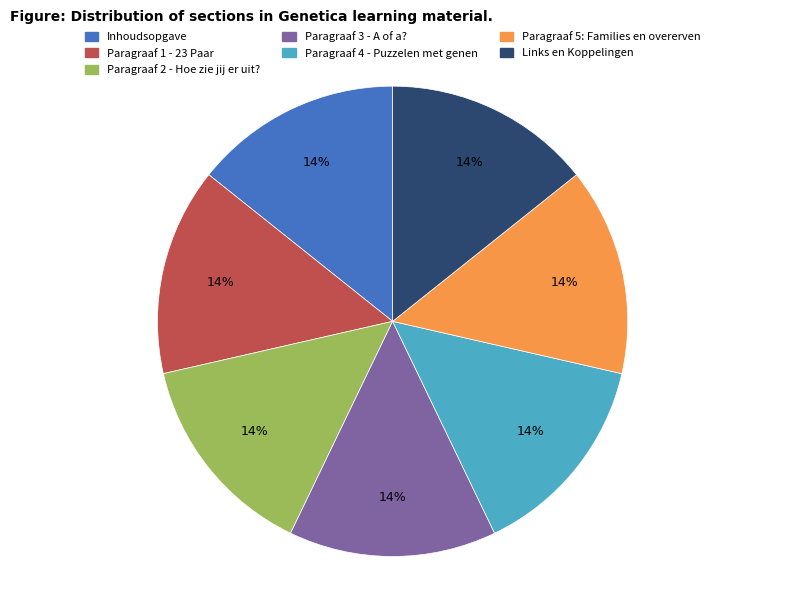

Count the number of slices in the pie.

7